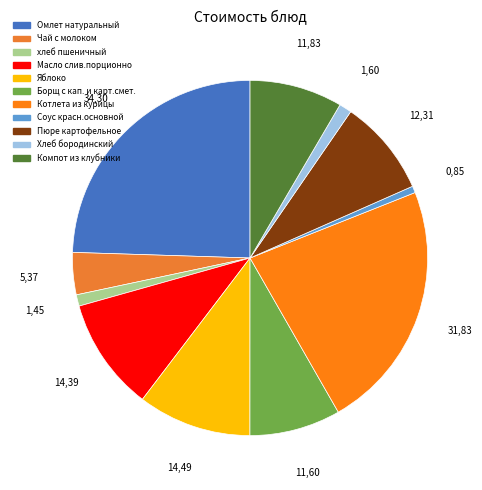

To the nearest percent, what is the average slice percentage?

9%